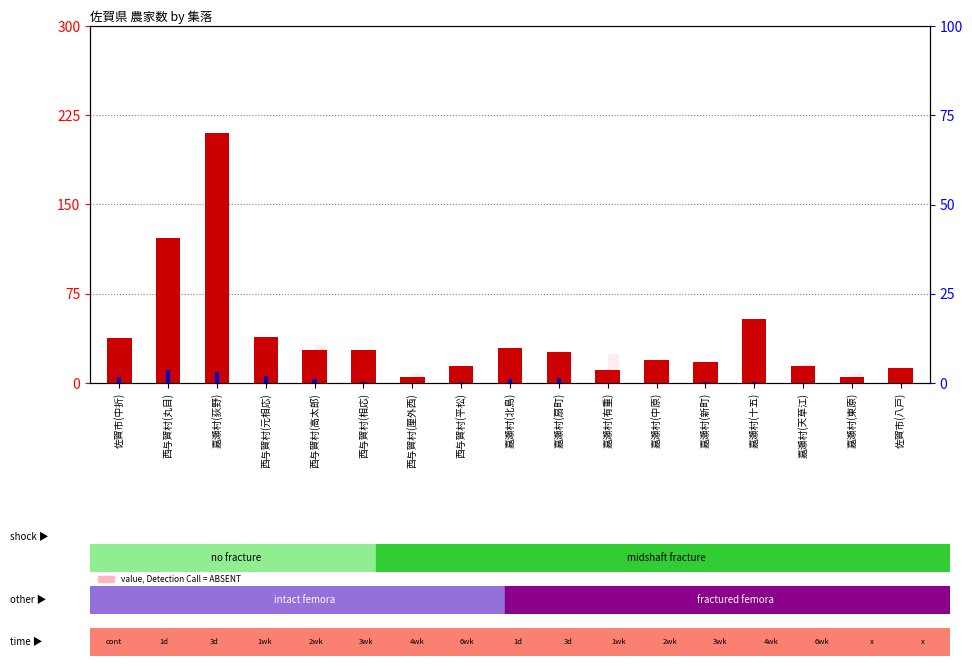

Reading right to left, what are all the values shown in this chart?

count: 佐賀市(八戸)=13.0	嘉瀬村(東原)=5.0	嘉瀬村(天草江)=14.0	嘉瀬村(十五)=54.0	嘉瀬村(新町)=18.0	嘉瀬村(中原)=19.0	嘉瀬村(有重)=11.0	嘉瀬村(扇町)=26.0	嘉瀬村(北島)=29.0	西与賀村(平松)=14.0	西与賀村(厘外西)=5.0	西与賀村(相応)=28.0	西与賀村(高太郎)=28.0	西与賀村(元相応)=39.0	嘉瀬村(荻野)=210.0	西与賀村(丸目)=122.0	佐賀市(中折)=38.0
percentile rank within the sample: 佐賀市(八戸)=0.0	嘉瀬村(東原)=0.0	嘉瀬村(天草江)=0.0	嘉瀬村(十五)=1.0	嘉瀬村(新町)=1.0	嘉瀬村(中原)=0.0	嘉瀬村(有重)=0.0	嘉瀬村(扇町)=4.0	嘉瀬村(北島)=3.0	西与賀村(平松)=1.0	西与賀村(厘外西)=0.0	西与賀村(相応)=1.0	西与賀村(高太郎)=3.0	西与賀村(元相応)=6.0	嘉瀬村(荻野)=9.0	西与賀村(丸目)=11.0	佐賀市(中折)=5.0
value, Detection Call = ABSENT: 佐賀市(八戸)=6.5	嘉瀬村(東原)=2.5	嘉瀬村(天草江)=7.0	嘉瀬村(十五)=27.0	嘉瀬村(新町)=9.0	嘉瀬村(中原)=9.5	嘉瀬村(有重)=5.5	嘉瀬村(扇町)=13.0	嘉瀬村(北島)=14.5	西与賀村(平松)=7.0	西与賀村(厘外西)=2.5	西与賀村(相応)=14.0	西与賀村(高太郎)=14.0	西与賀村(元相応)=19.5	嘉瀬村(荻野)=105.0	西与賀村(丸目)=61.0	佐賀市(中折)=19.0
rank, Detection Call = ABSENT: 佐賀市(八戸)=8.0	嘉瀬村(東原)=8.0	嘉瀬村(天草江)=16.0	嘉瀬村(十五)=8.0	嘉瀬村(新町)=16.0	嘉瀬村(中原)=8.0	嘉瀬村(有重)=24.0	嘉瀬村(扇町)=16.0	嘉瀬村(北島)=8.0	西与賀村(平松)=8.0	西与賀村(厘外西)=8.0	西与賀村(相応)=24.0	西与賀村(高太郎)=32.0	西与賀村(元相応)=16.0	嘉瀬村(荻野)=24.0	西与賀村(丸目)=40.0	佐賀市(中折)=16.0